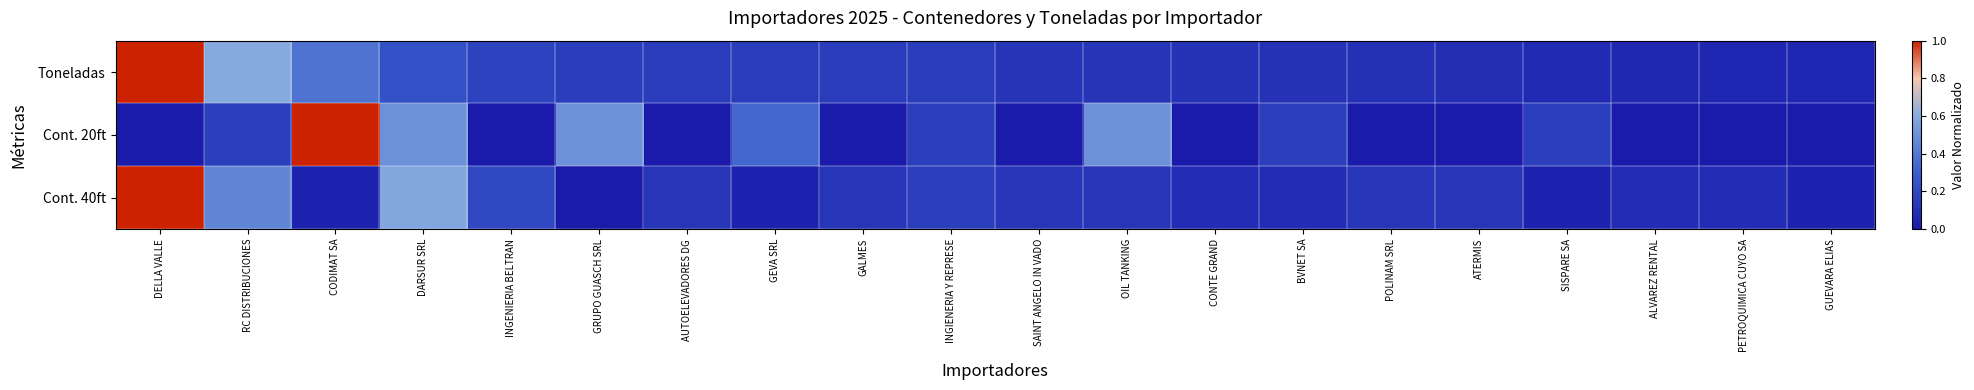

Between SISPARE SA and ALVAREZ RENTAL, which series saw the biggest shift?

Cont. 20ft